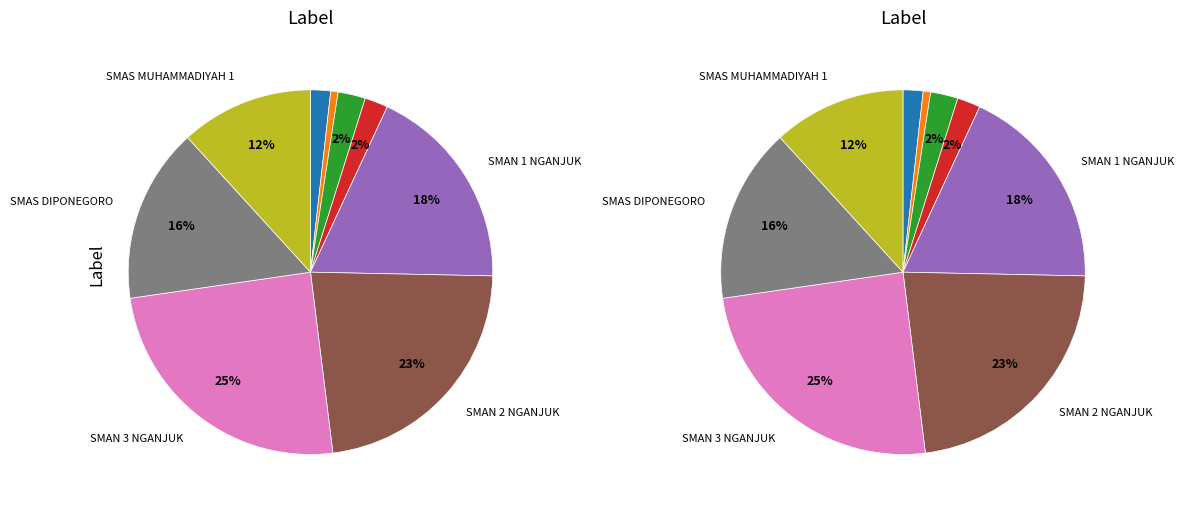

What percentage is the SMAS MUHAMMADIYAH 1 slice, to the nearest percent?

12%